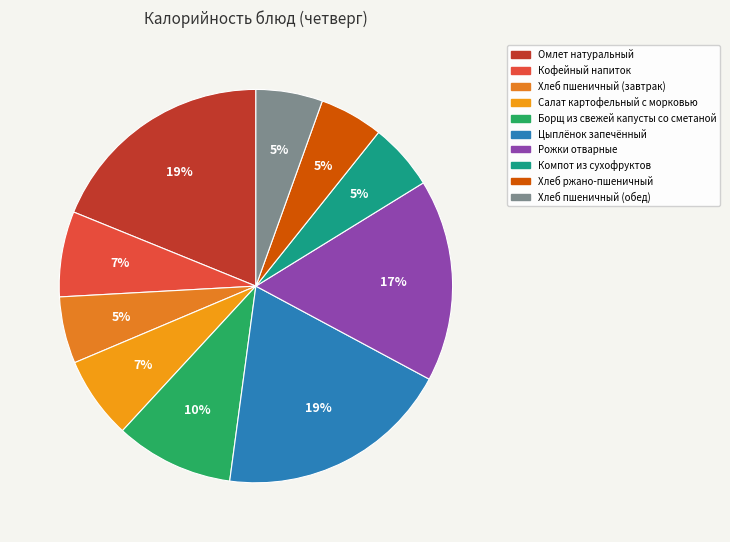

How many segments does this pie chart have?

10